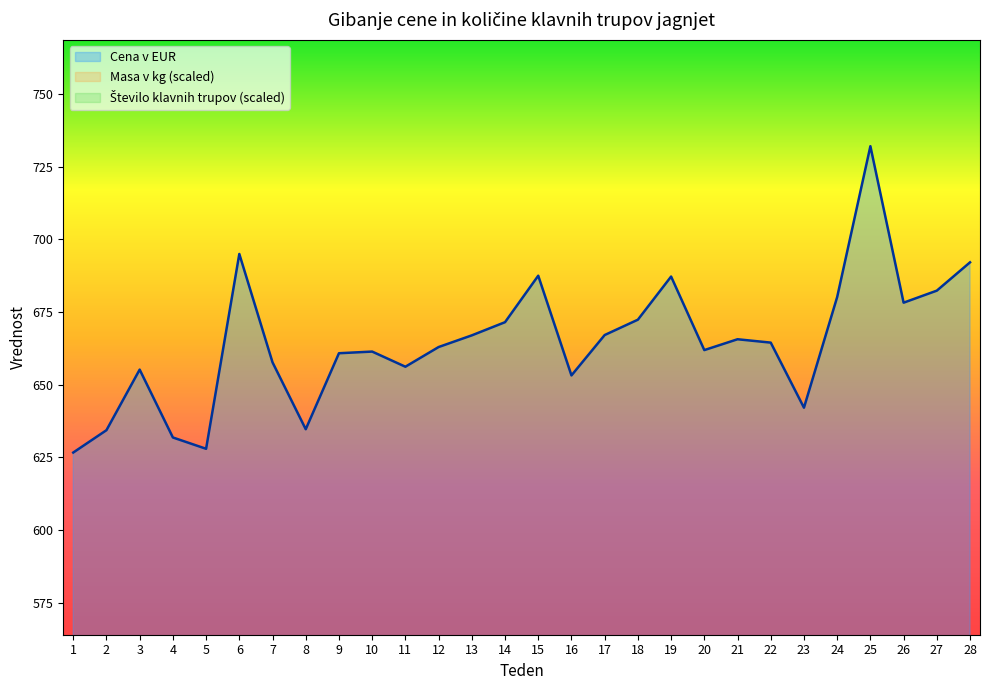

Reading right to left, list all the values displayed in this chart.

Cena v EUR: 28=692.1	27=682.4	26=678.2	25=732.1	24=680.2	23=642.1	22=664.5	21=665.7	20=661.9	19=687.2	18=672.4	17=667.1	16=653.2	15=687.5	14=671.5	13=667.0	12=663.0	11=656.2	10=661.4	9=660.9	8=634.7	7=657.7	6=695.0	5=628.0	4=631.9	3=655.2	2=634.4	1=626.7
Masa v kg: 28=38.9	27=74.4	26=85.4	25=227.8	24=50.2	23=68.9	22=58.1	21=80.8	20=77.6	19=79.6	18=54.9	17=132.5	16=149.1	15=24.7	14=512.5	13=286.6	12=278.5	11=38.1	10=46.9	9=41.4	8=41.3	7=52.6	6=56.8	5=69.6	4=44.8	3=50.2	2=118.1	1=73.4
Število klavnih trupov: 28=23.8	27=44.3	26=50.2	25=135.3	24=33.2	23=46.8	22=36.6	21=52.8	20=48.5	19=49.4	18=33.2	17=82.6	16=90.2	15=17.0	14=366.0	13=214.5	12=211.1	11=25.5	10=28.9	9=24.7	8=25.5	7=32.3	6=33.2	5=43.4	4=27.2	3=30.6	2=79.2	1=44.3